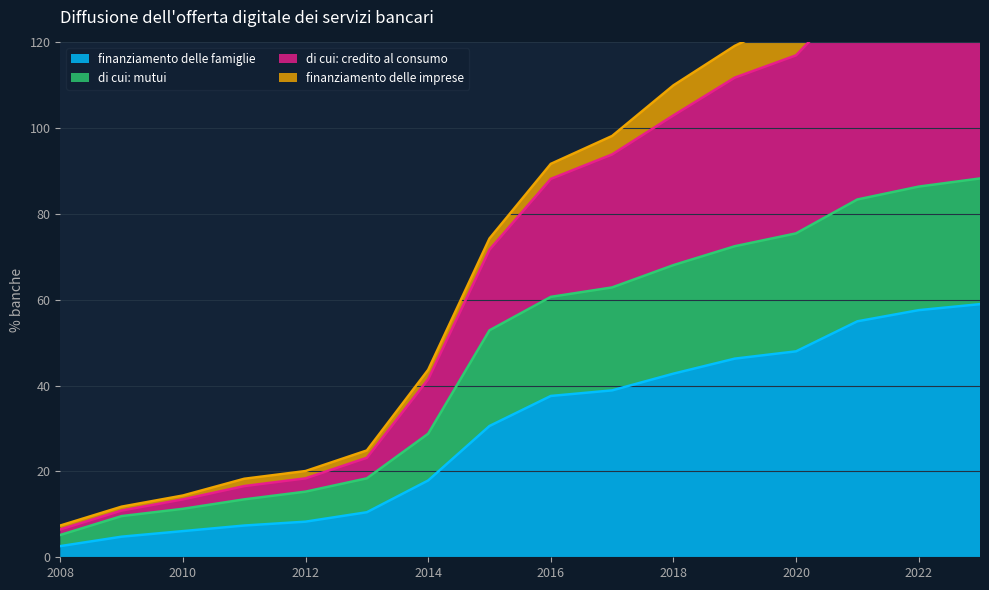

What is the difference between the maximum and minimum values in the di cui: mutui series?

83.1